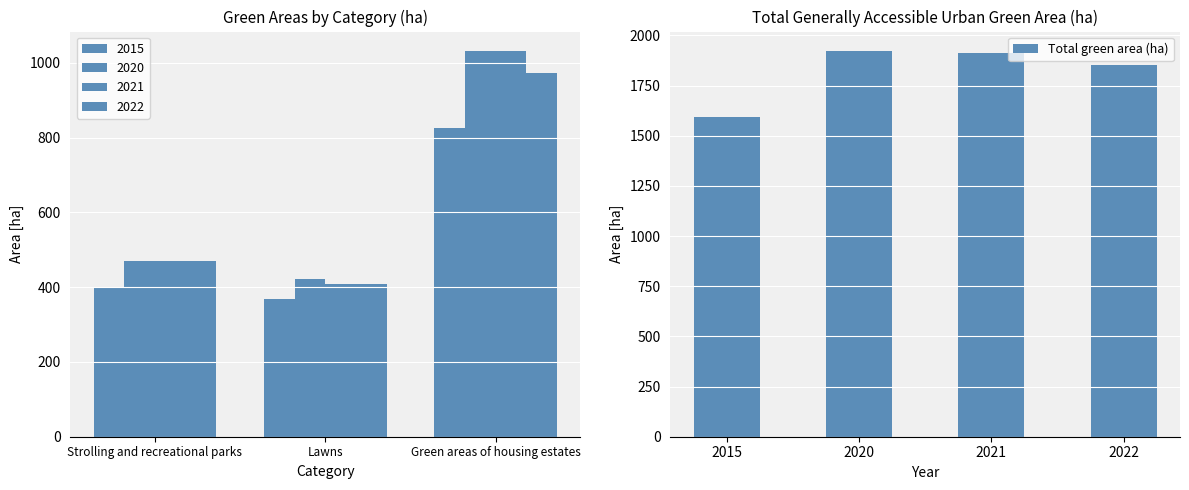

Is it true that Total green area (ha) equals 1851.2 at 2022?

True